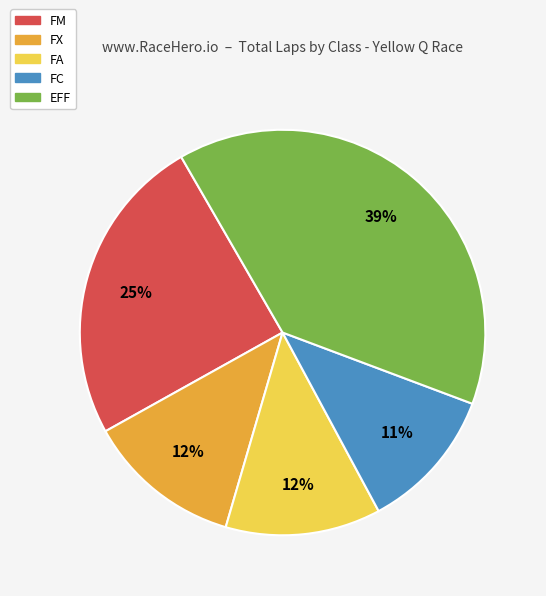

To the nearest percent, what is the difference between the largest and smallest slice percentages?

28%